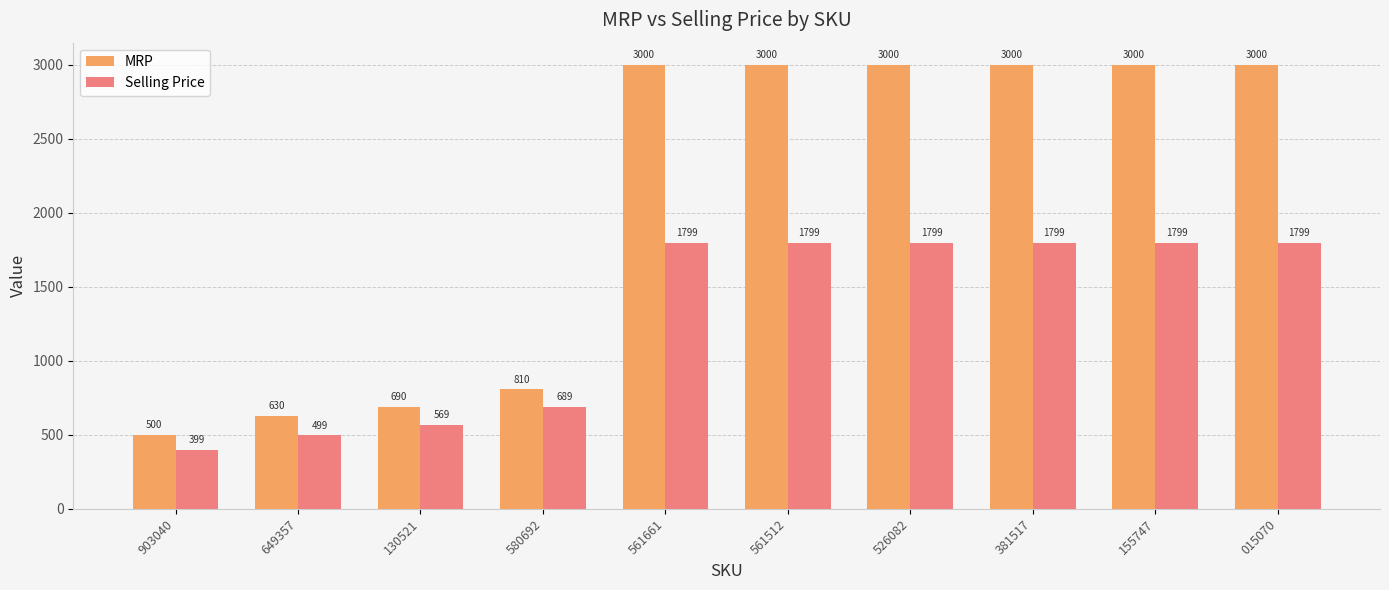

Rank the series at 580692 from highest to lowest value.

MRP, Selling Price